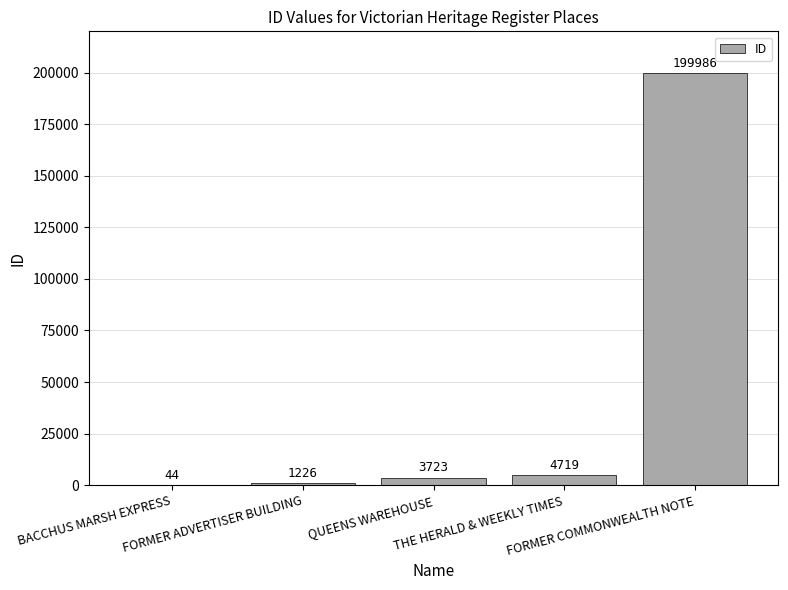

What is the maximum value shown in the chart?

199986